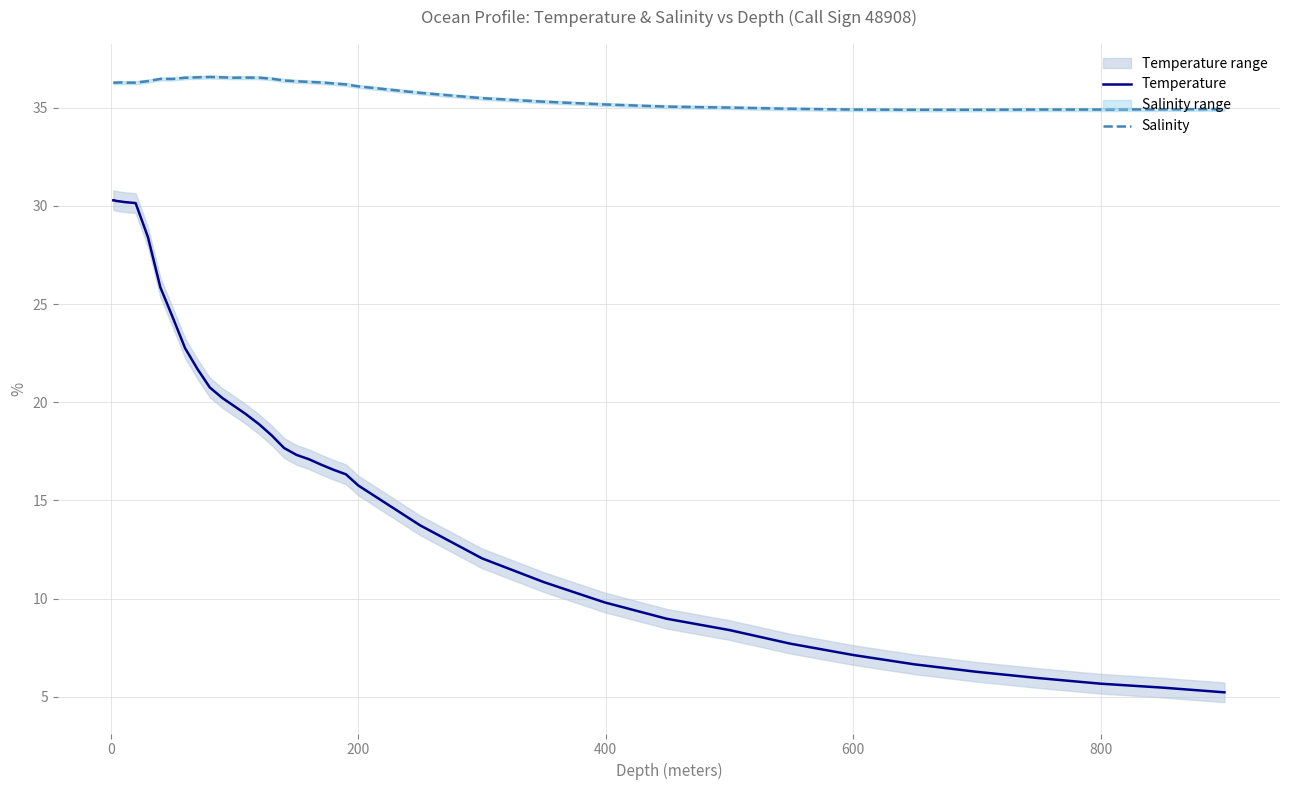

List the series in order of their peak value, highest first.

Salinity, Temperature